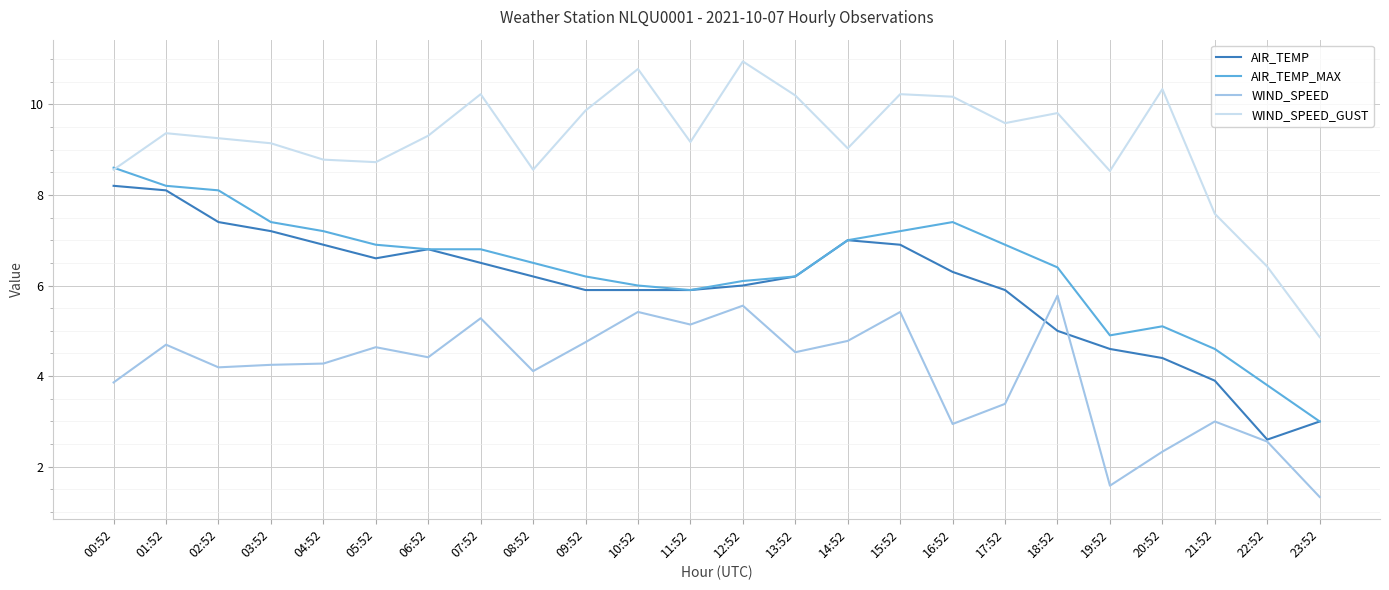

True or false: WIND_SPEED has a value of 5.4 at 15:52.

True